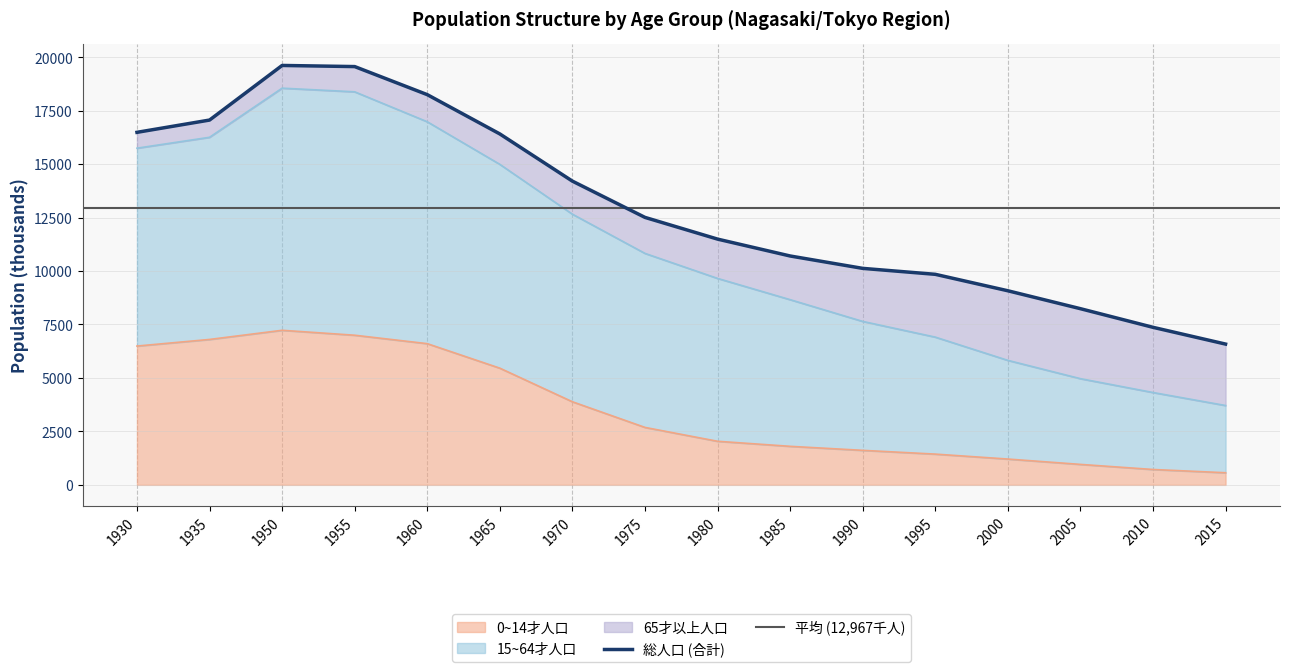

True or false: 0~14才人口 has a value of 7227 at 1950.

True